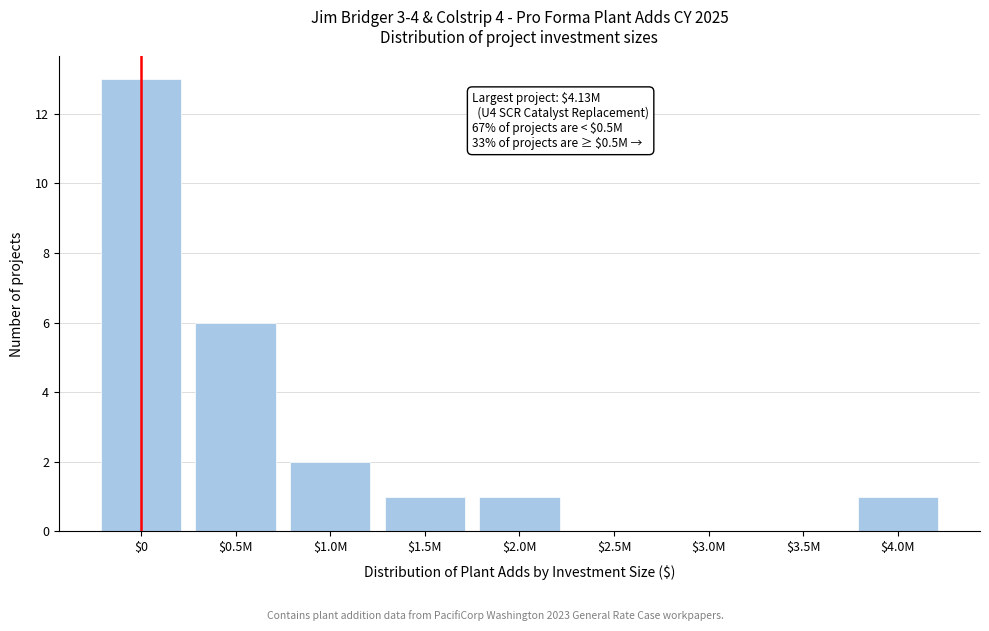

At which category does the chart reach its peak across all series?

$0